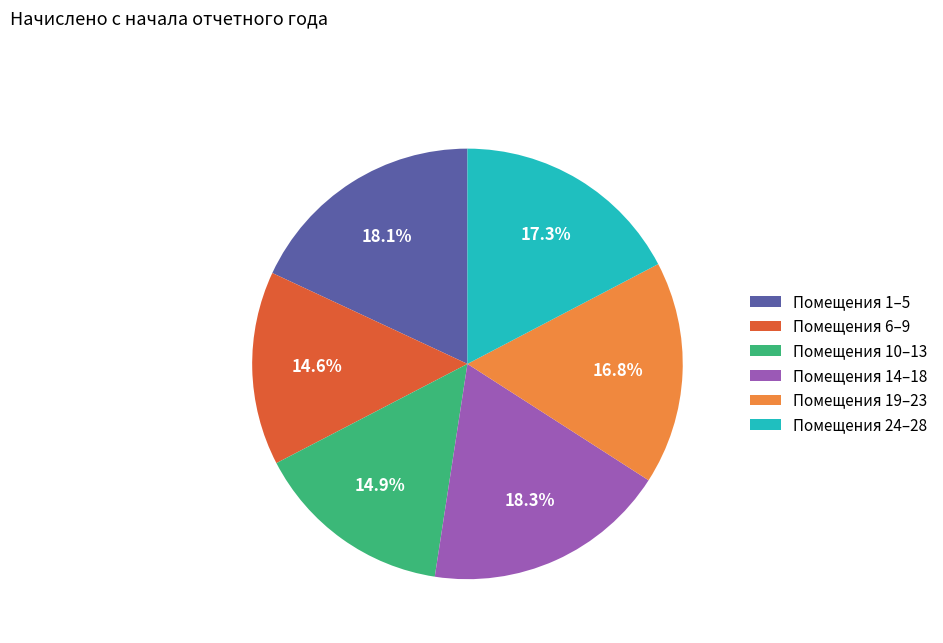

Does any single category account for the majority?

No